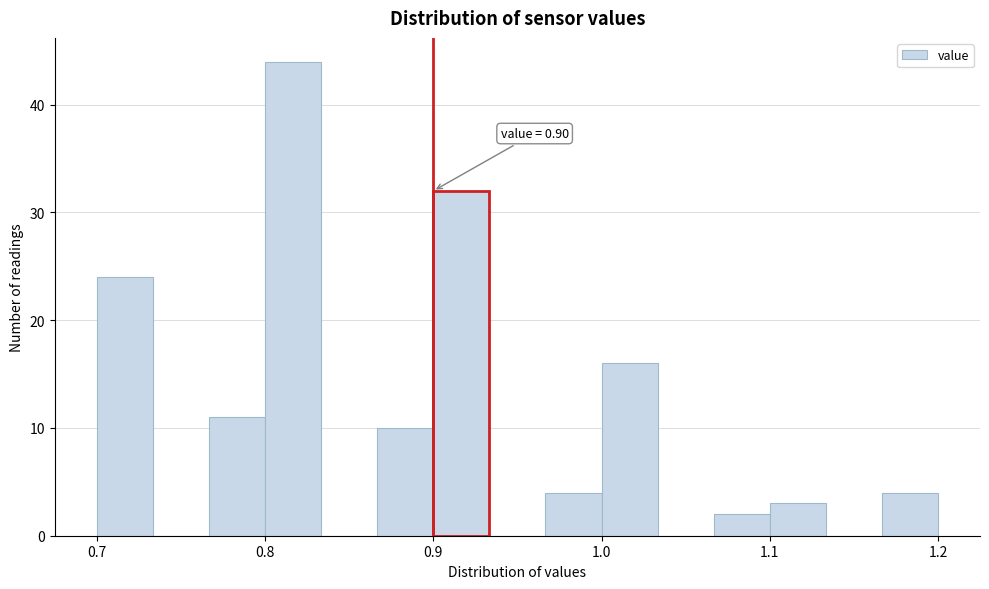

Read against the x-axis, roughly where is the centre of the tallest bar?

0.82